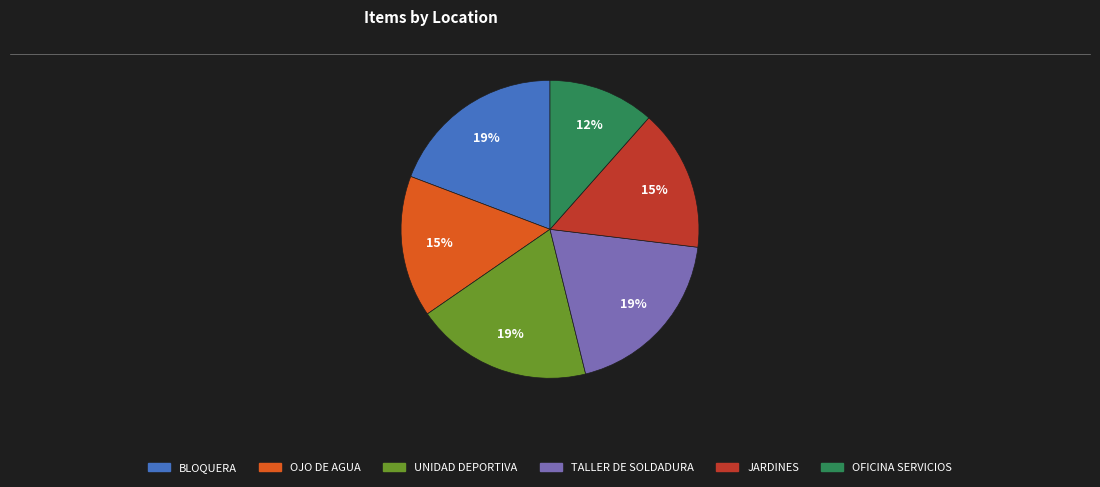

Between OJO DE AGUA and TALLER DE SOLDADURA, which is larger?

TALLER DE SOLDADURA